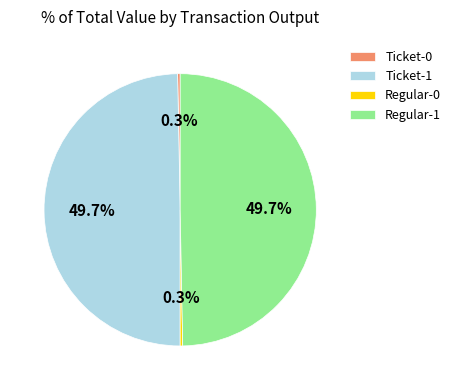

Is the sum of Regular-1 and Ticket-1 greater than half?

Yes